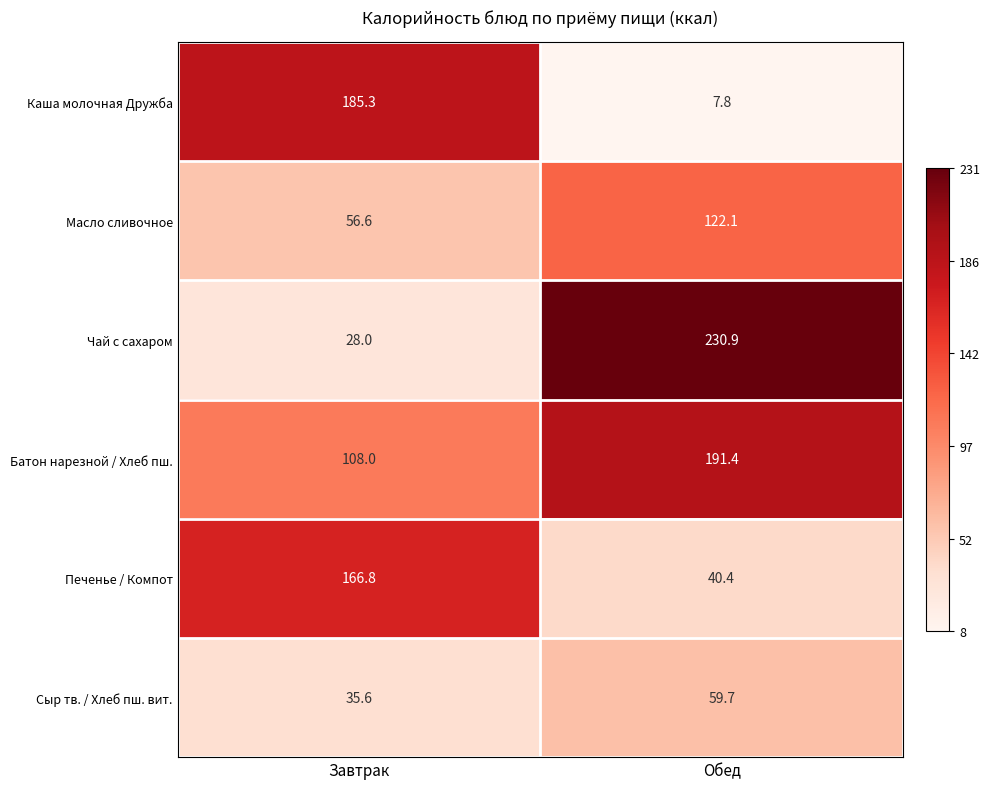

Is it true that Чай с сахаром equals 28.0 at Завтрак?

True